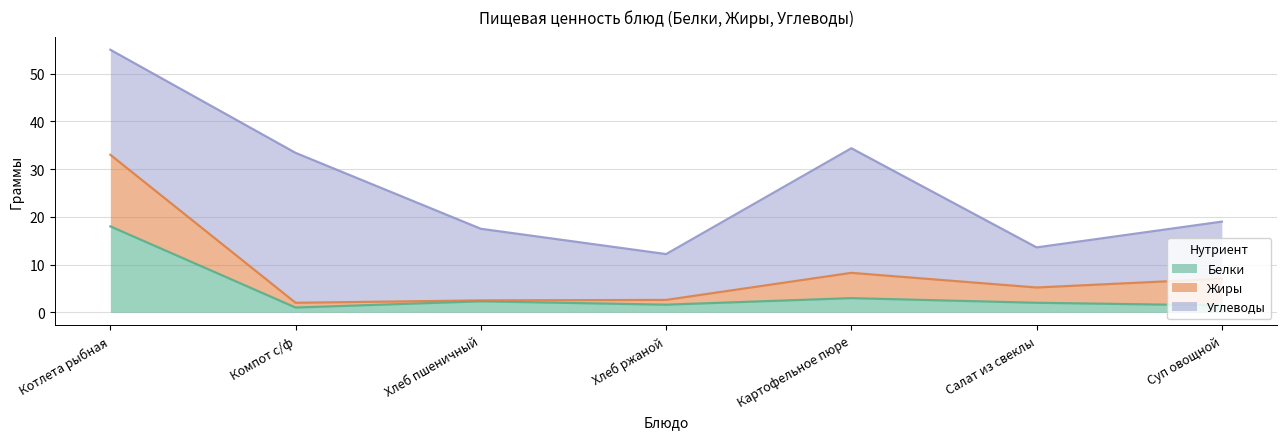

What is the label of the 3rd point from the left?

Хлеб пшеничный